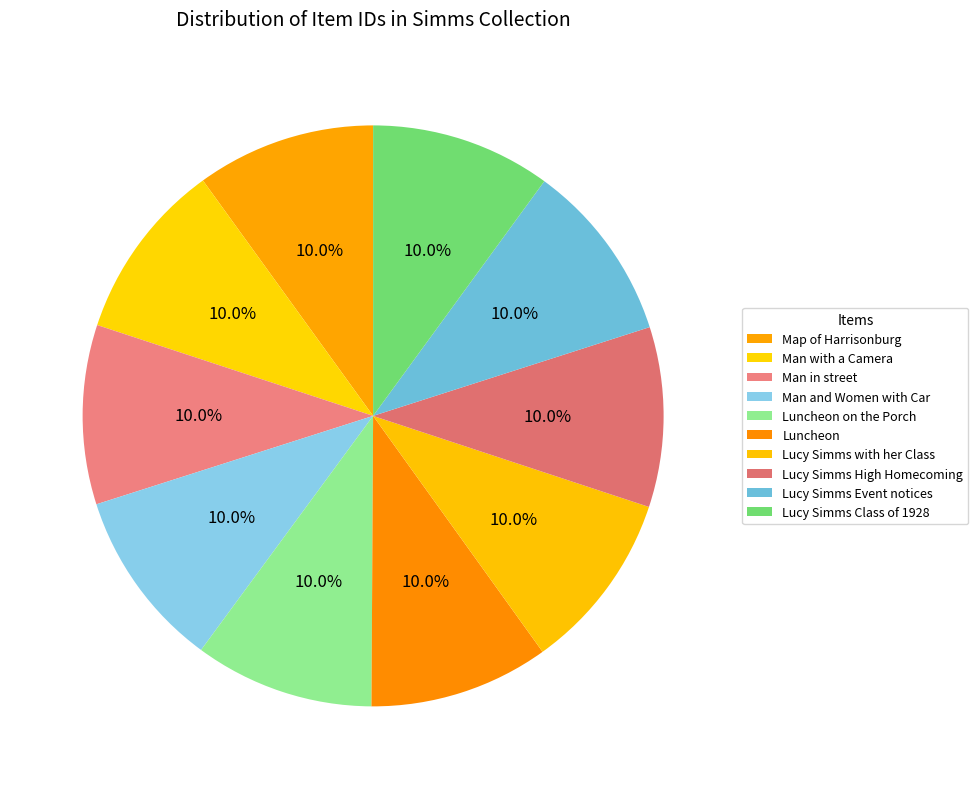

Count the number of slices in the pie.

10